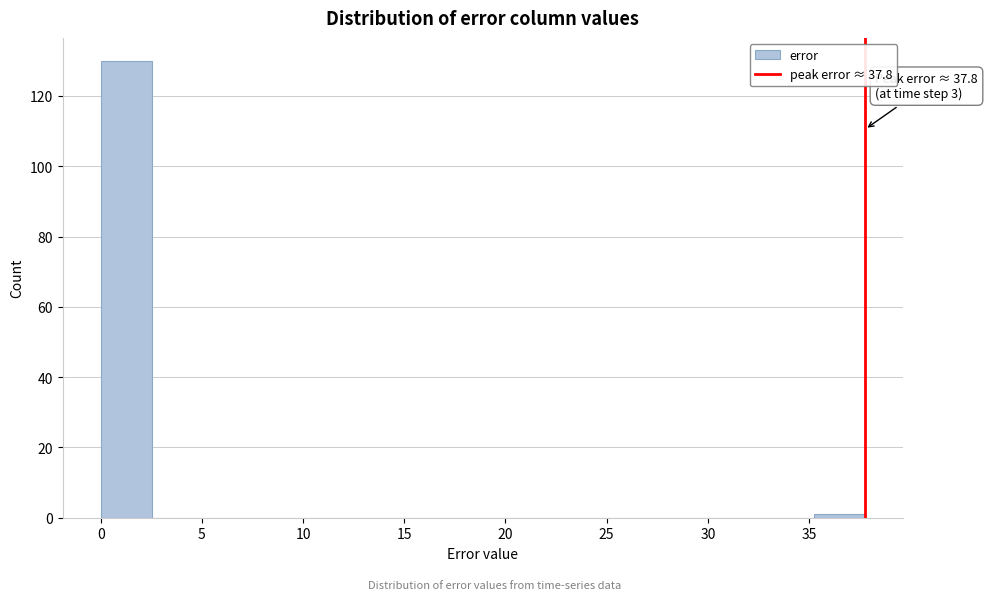

Over which range of the x-axis is the bar tallest?

0.0 to 2.5